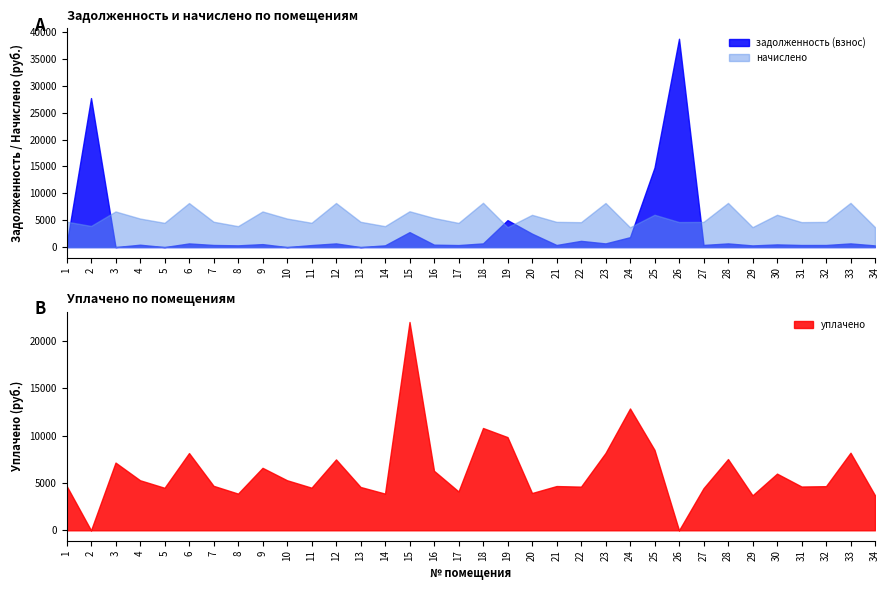

What is the maximum value shown in the chart?

38739.8